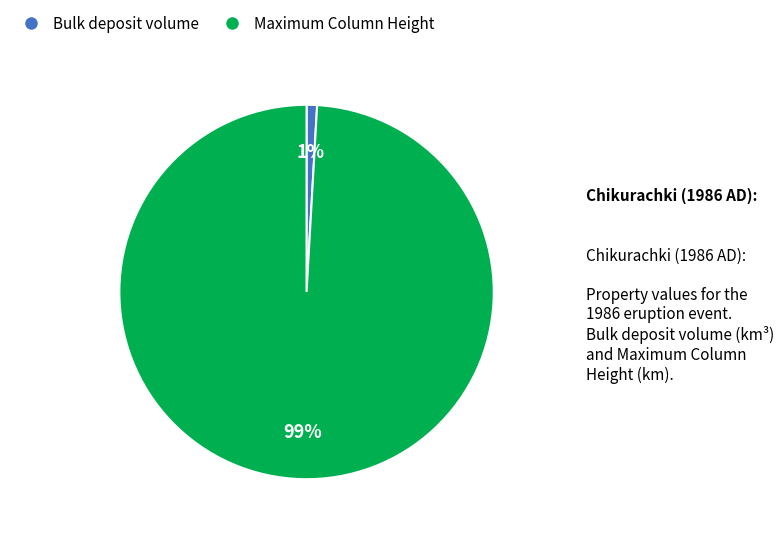

To the nearest percent, what is the average slice percentage?

50%